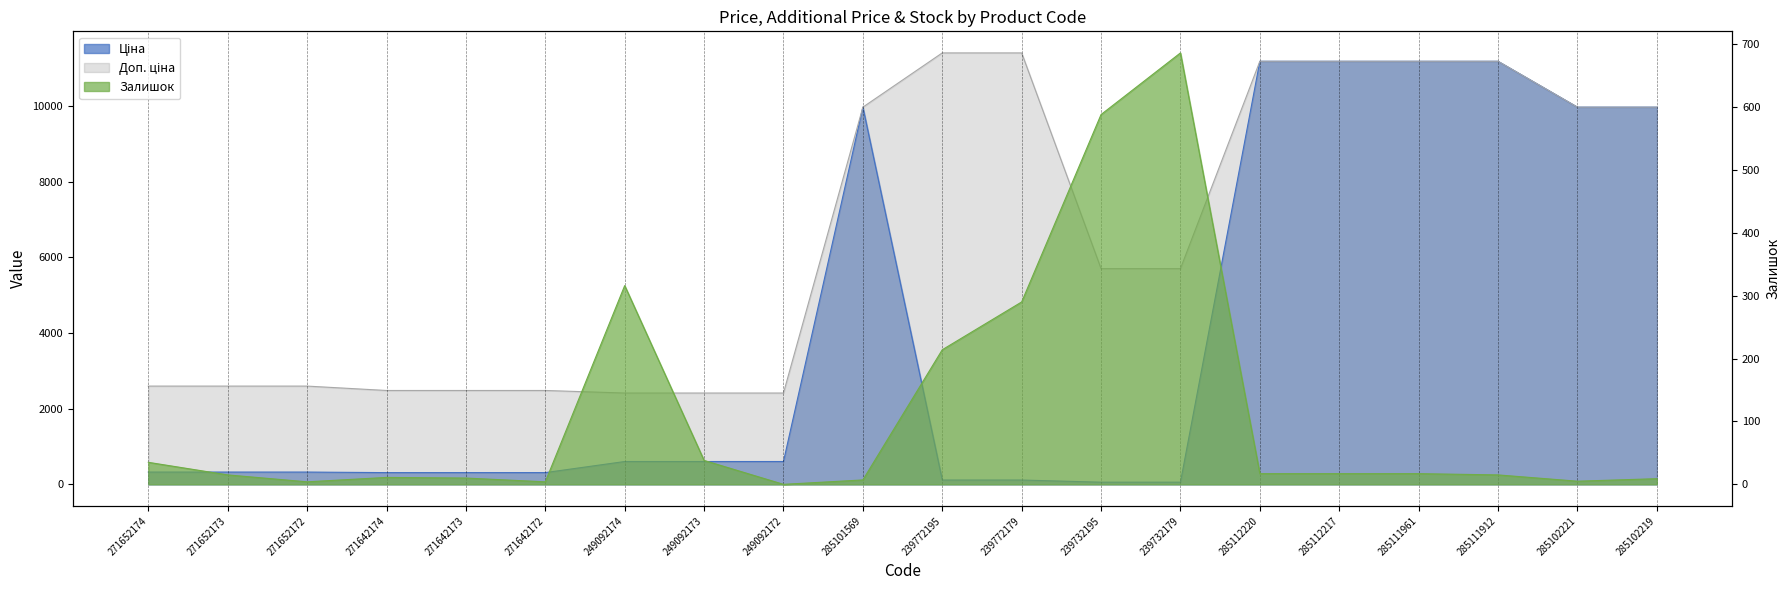

Reading left to right, extract all data points from this chart.

Ціна: 271652174=324.8	271652173=324.8	271652172=324.8	271642174=310.3	271642173=310.3	271642172=310.3	249092174=603.7	249092173=603.7	249092172=603.7	285101569=9975.0	239772195=114.1	239772179=114.1	239732195=57.0	239732179=57.0	285112220=11188.2	285112217=11188.2	285111961=11188.2	285111912=11188.2	285102221=9975.0	285102219=9975.0
Доп. ціна: 271652174=2598.3	271652173=2598.3	271652172=2598.3	271642174=2482.4	271642173=2482.4	271642172=2482.4	249092174=2414.8	249092173=2414.8	249092172=2414.8	285101569=9975.0	239772195=11410.0	239772179=11410.0	239732195=5705.0	239732179=5705.0	285112220=11188.2	285112217=11188.2	285111961=11188.2	285111912=11188.2	285102221=9975.0	285102219=9975.0
Залишок: 271652174=35.0	271652173=15.0	271652172=4.0	271642174=11.0	271642173=10.0	271642172=4.0	249092174=316.0	249092173=38.0	249092172=0.0	285101569=7.0	239772195=214.0	239772179=290.0	239732195=588.0	239732179=686.0	285112220=17.0	285112217=17.0	285111961=17.0	285111912=15.0	285102221=5.0	285102219=9.0